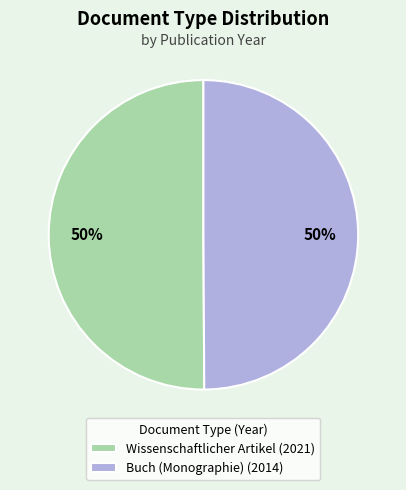

What is the ratio of the value at Buch (Monographie) (2014) to the value at Wissenschaftlicher Artikel (2021)?

1.0